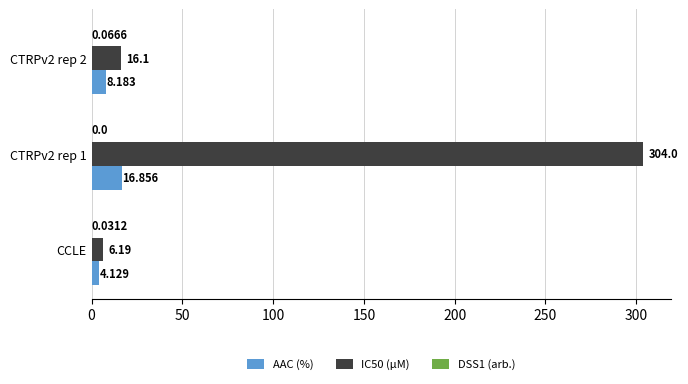

What is the sum of all AAC (%) values?

29.2